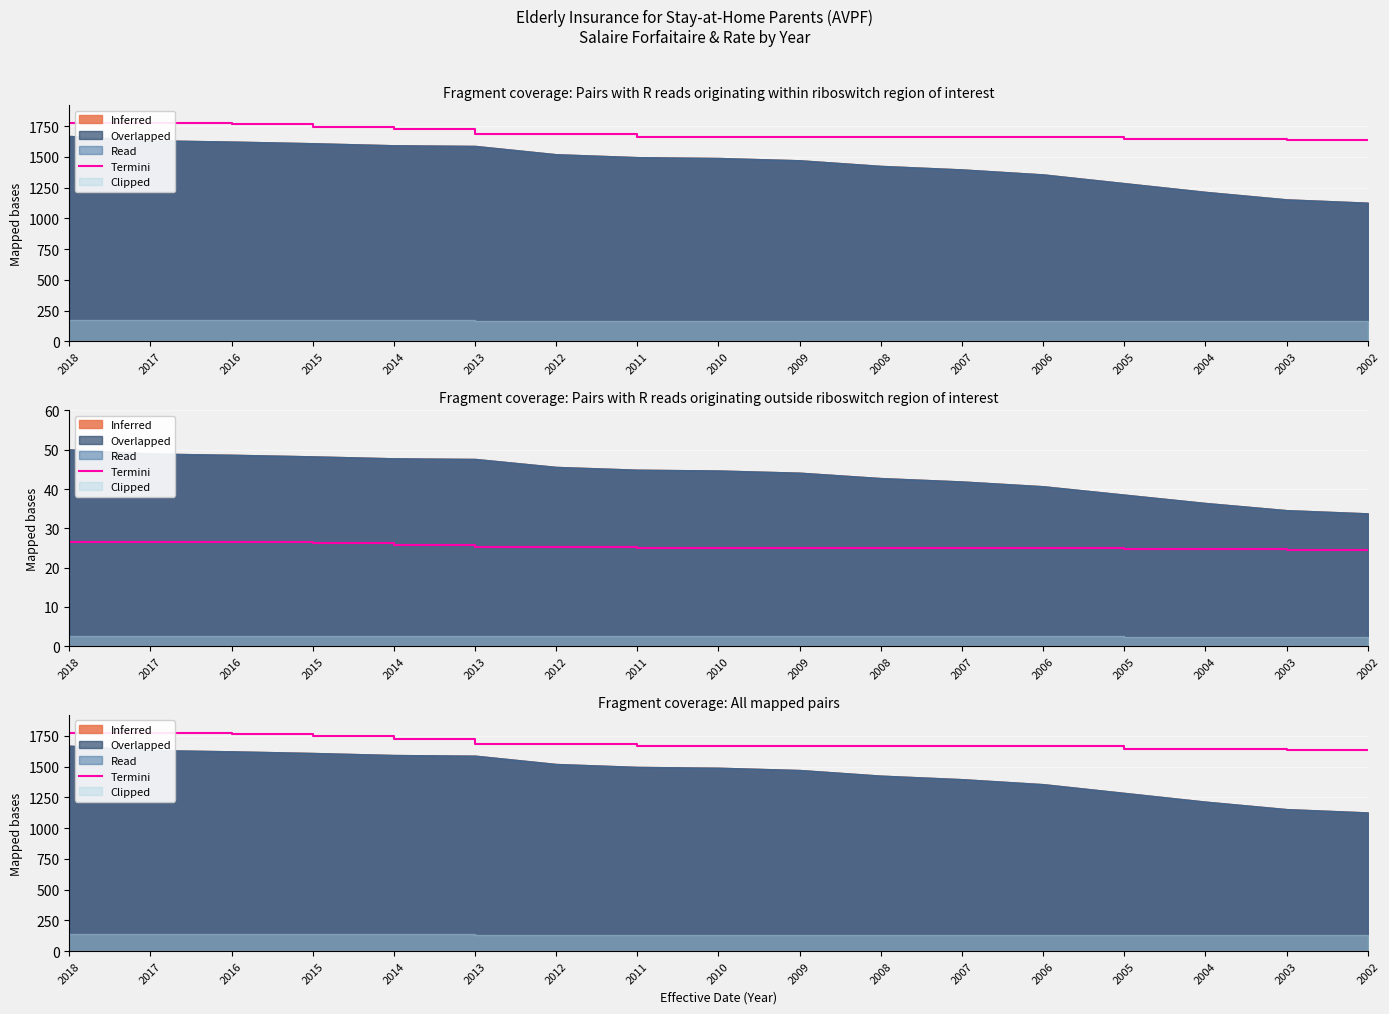

Is it true that the value at 2014 is 2594.1?

False